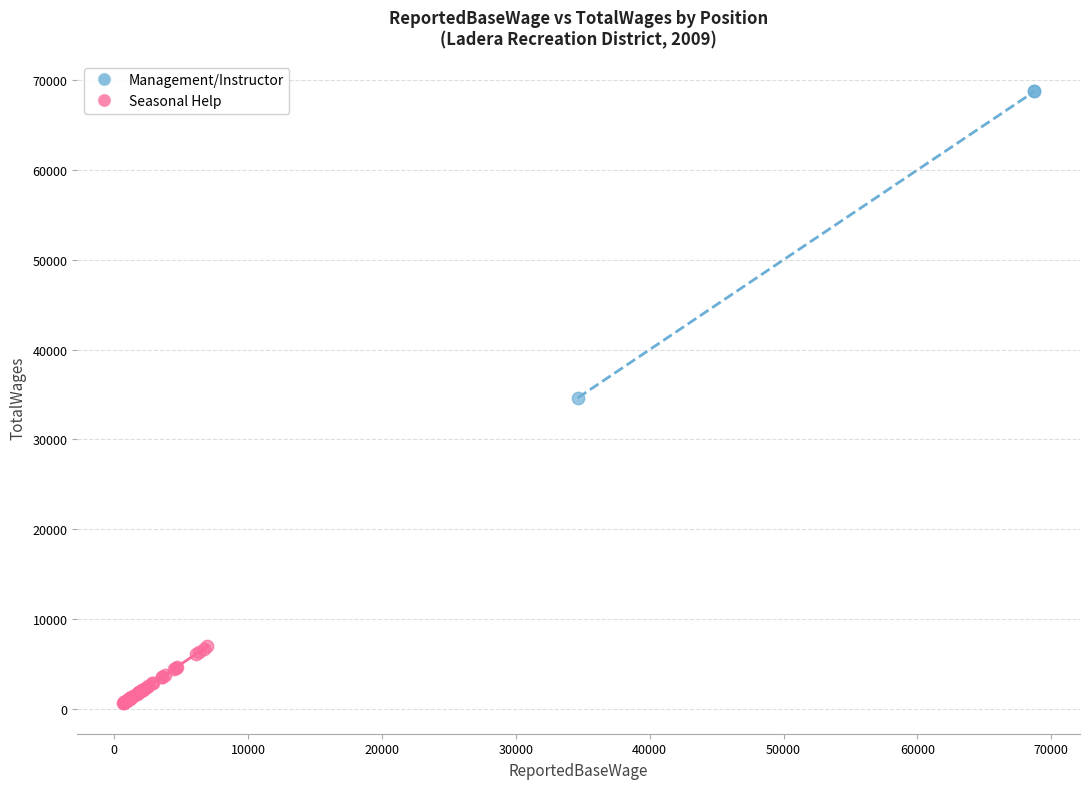

Which series contains the lowest Y value?

Seasonal Help